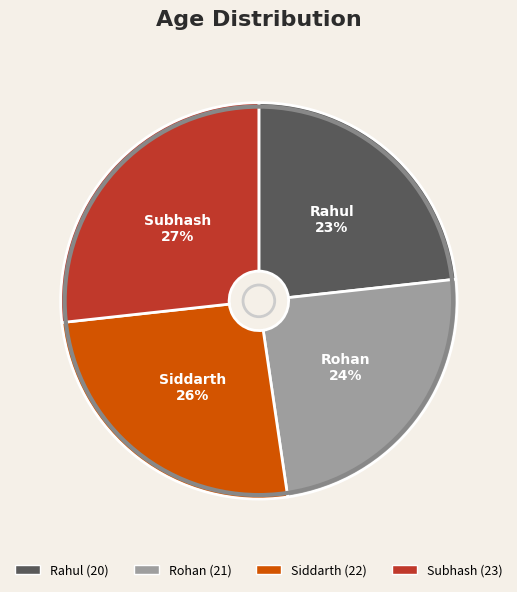

To the nearest percent, what is the difference between the Rahul and Rohan slice percentages?

1%